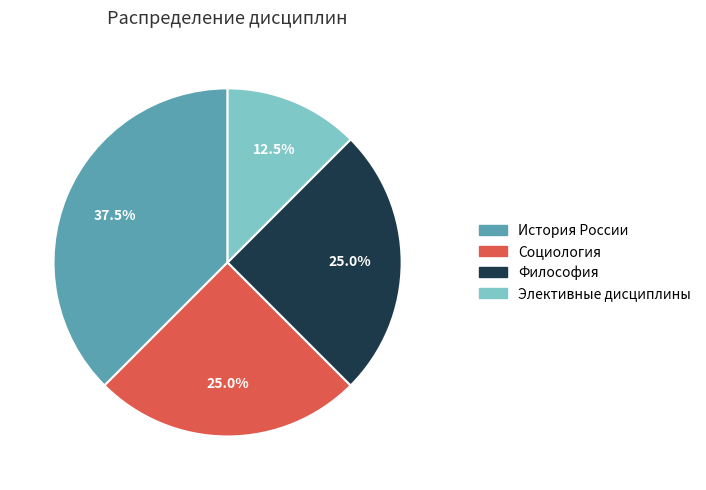

Is there any slice that represents more than half of the pie?

No